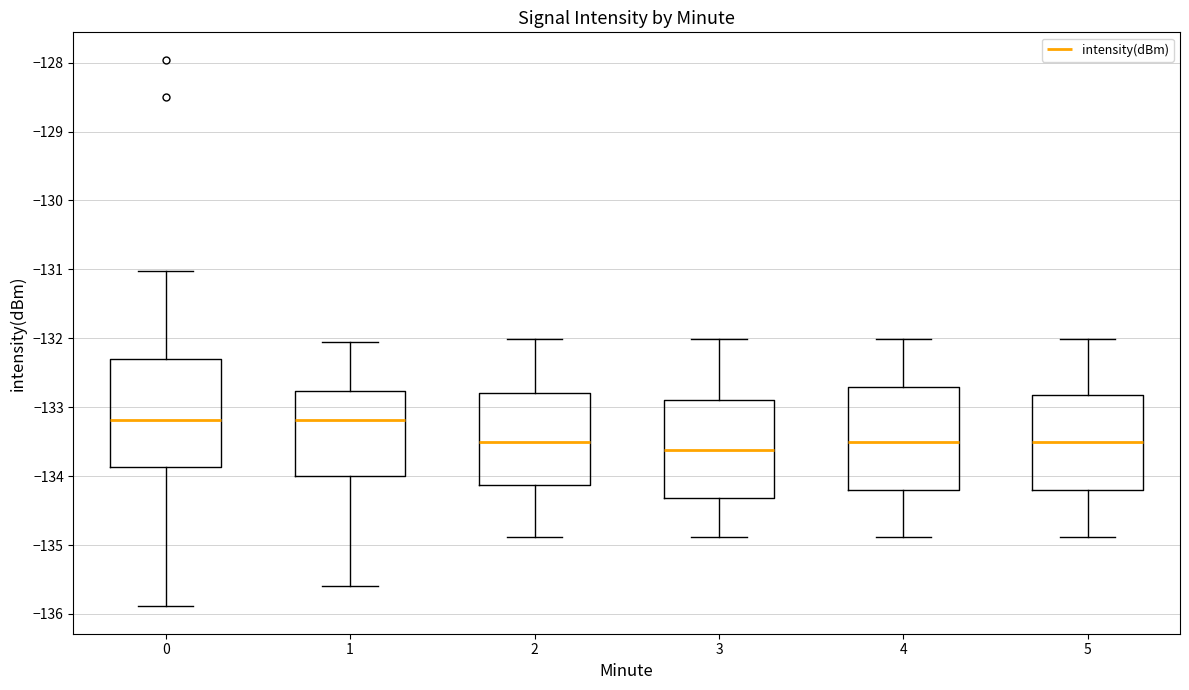

Where does the upper whisker of the box at x = 2 end on the y-axis? The values are not printed on the chart, so give them approximately, as read against the axis.

-132.0